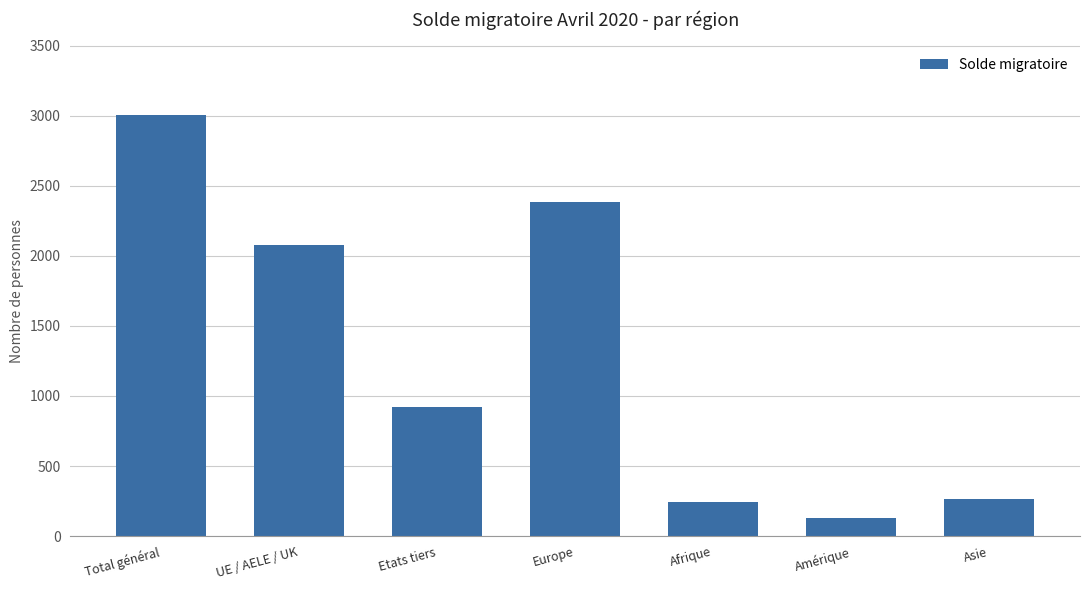

At which category does the chart reach its peak across all series?

Total général